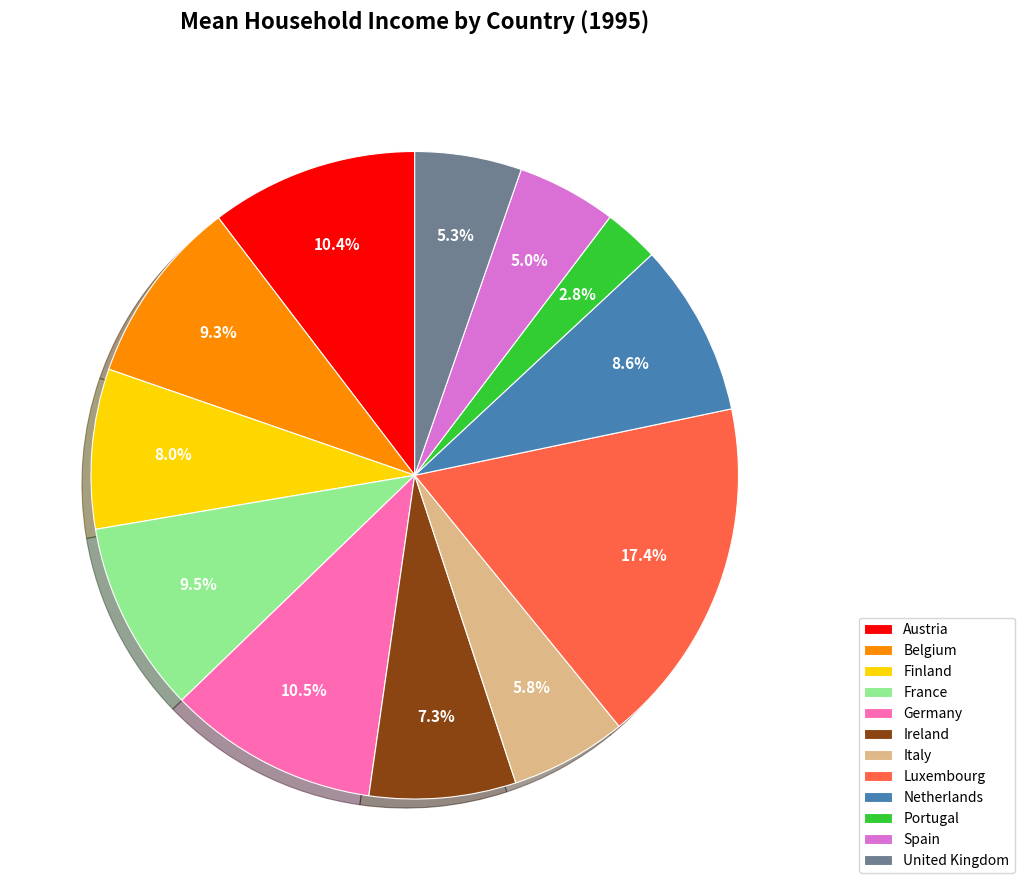

Combined, do Portugal and France account for over 50%?

No